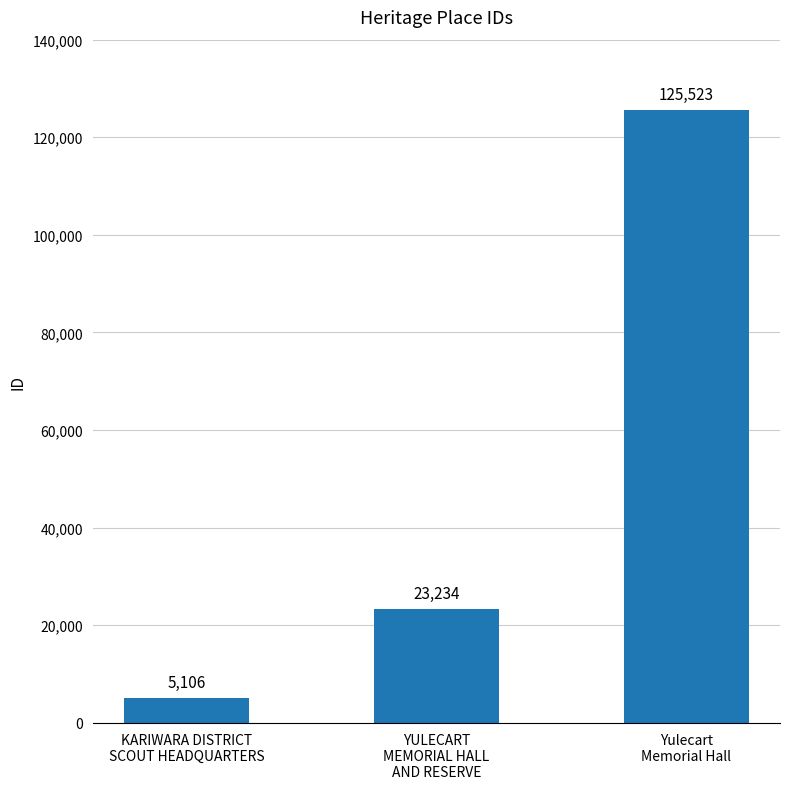

Reading right to left, extract all data points from this chart.

125523	23234	5106